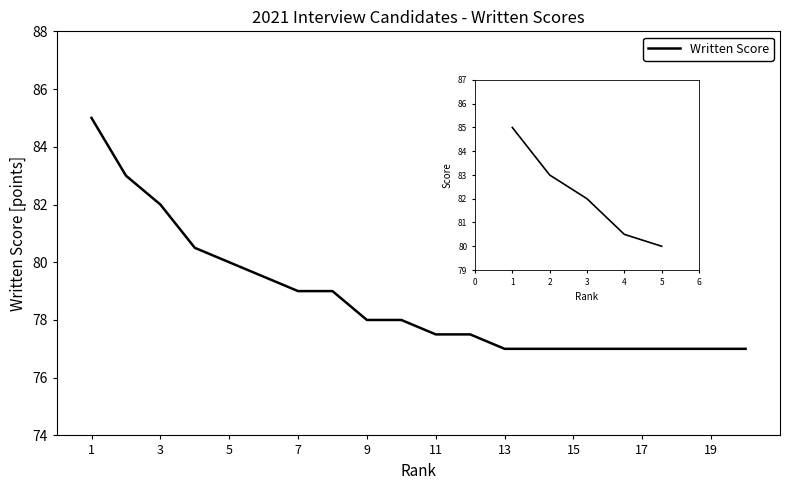

True or false: there are more than 0 points higher than both neighbors.

False